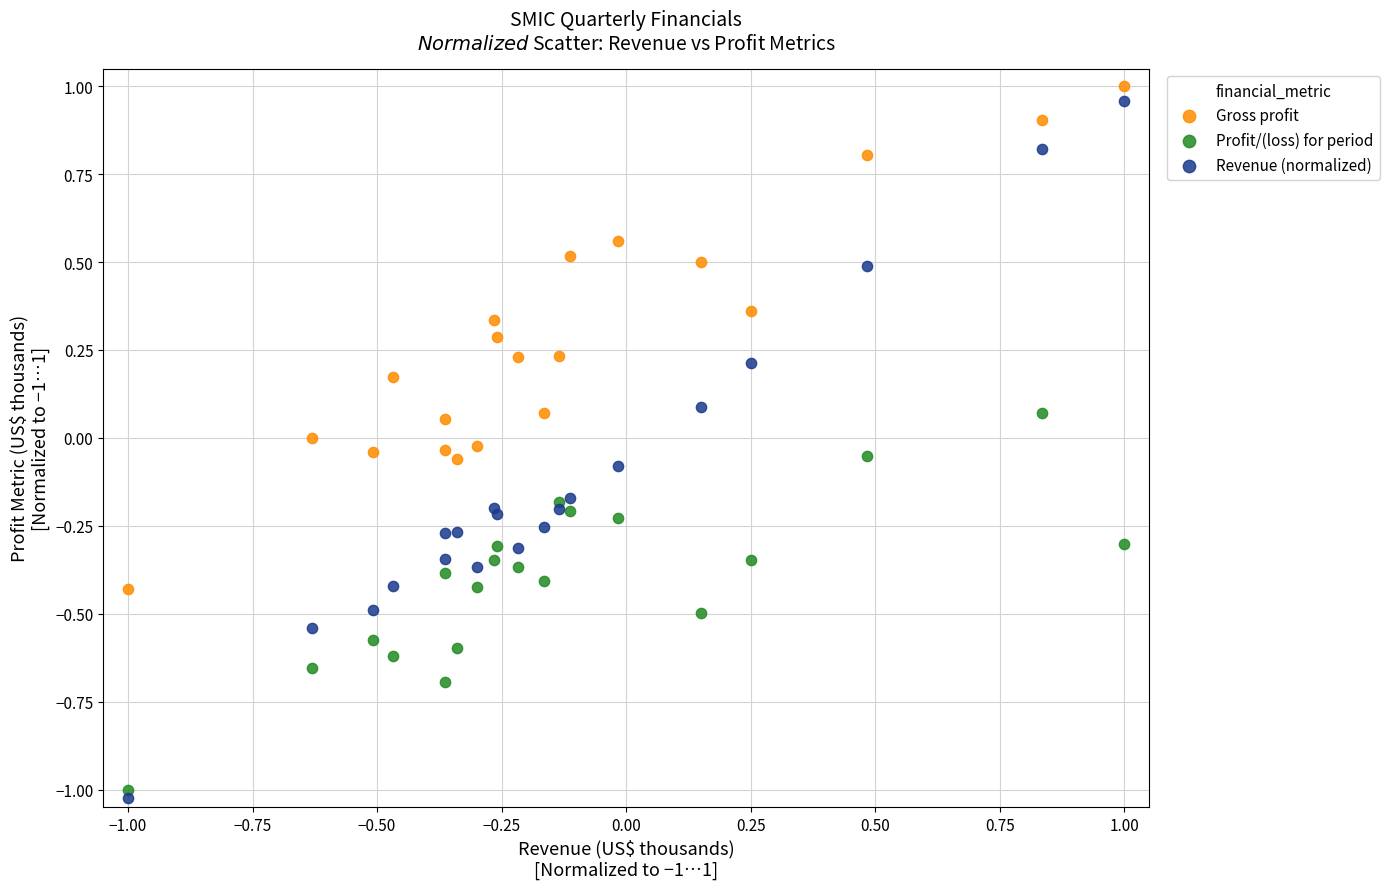

Which series has the widest spread of Y values?

Revenue (normalized)